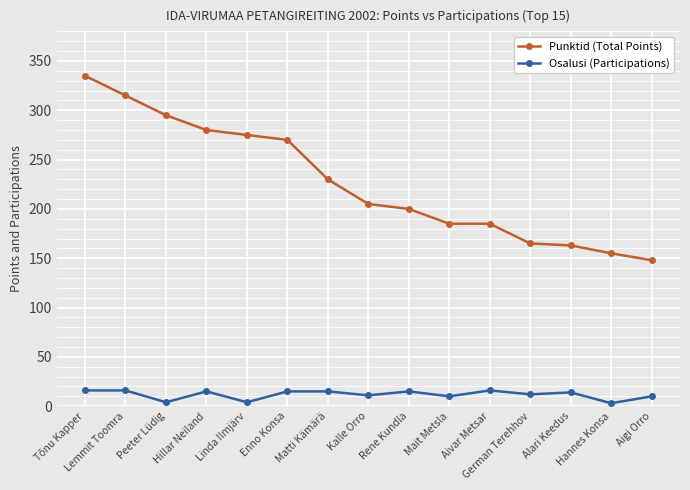

At which category is the sum across all series the highest?

Tõnu Kapper